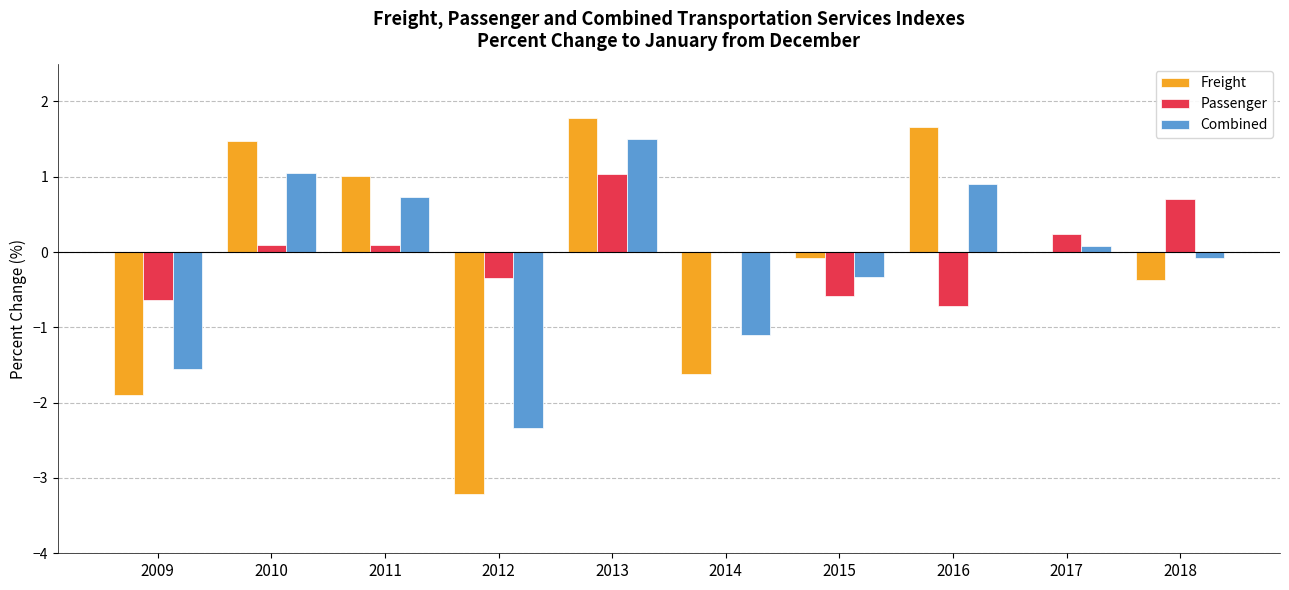

Are the bars horizontal?

No